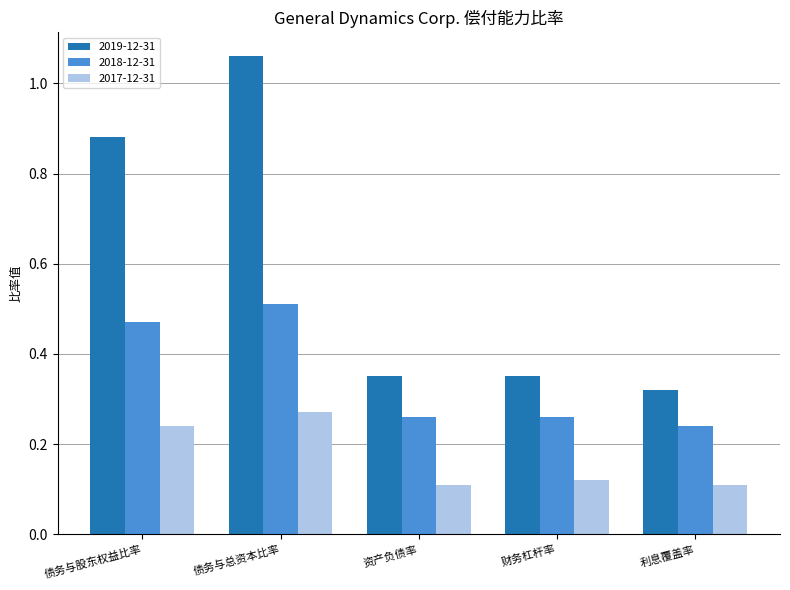

List the series in order of their peak value, highest first.

2019-12-31, 2018-12-31, 2017-12-31